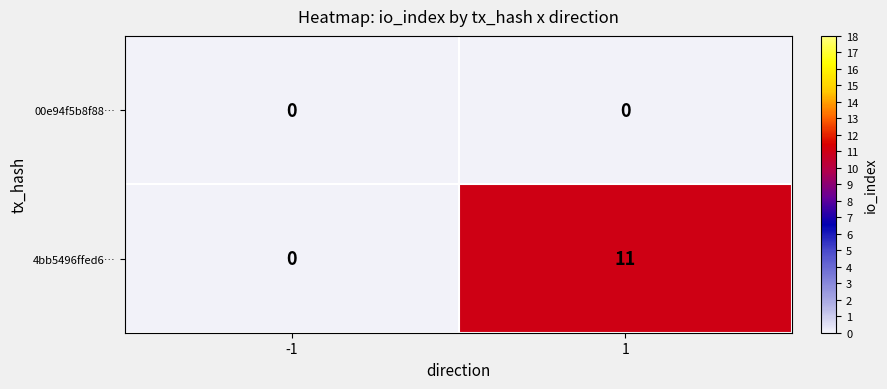

Rank the series at 1 from lowest to highest value.

00e94f5b8f88…, 4bb5496ffed6…